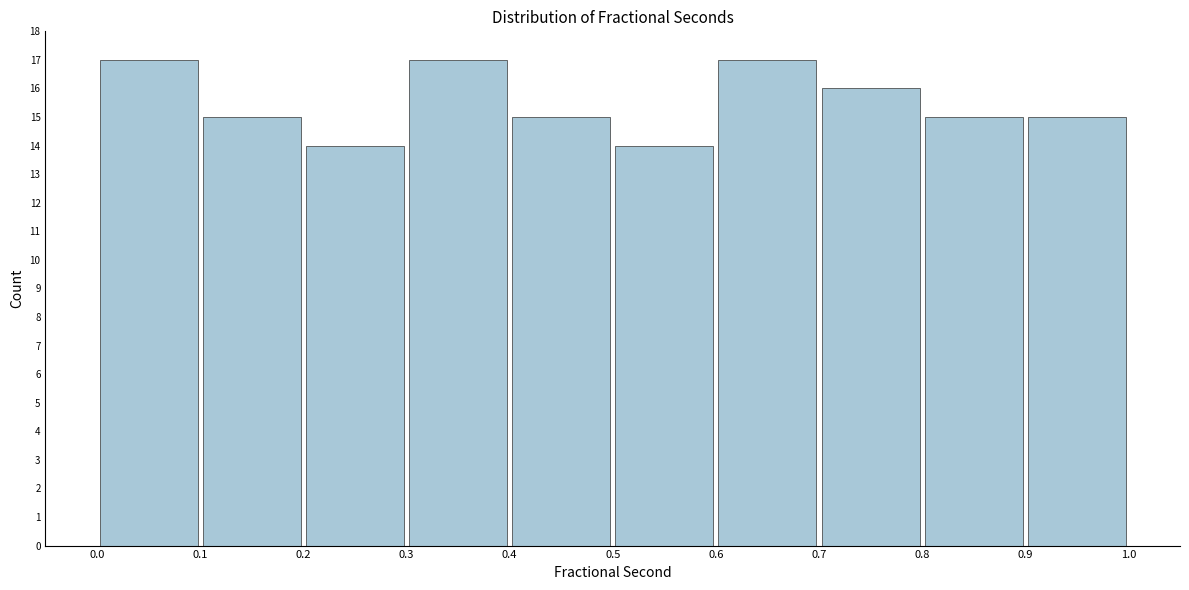

Reading left to right, transcribe this chart: for each bar, give the range it covers on the x-axis and its height. The values are not printed on the chart, so give them approximately, as read against the axis.

0.0 to 0.1: 17
0.1 to 0.2: 15
0.2 to 0.3: 14
0.3 to 0.4: 17
0.4 to 0.5: 15
0.5 to 0.6: 14
0.6 to 0.7: 17
0.7 to 0.8: 16
0.8 to 0.9: 15
0.9 to 1.0: 15